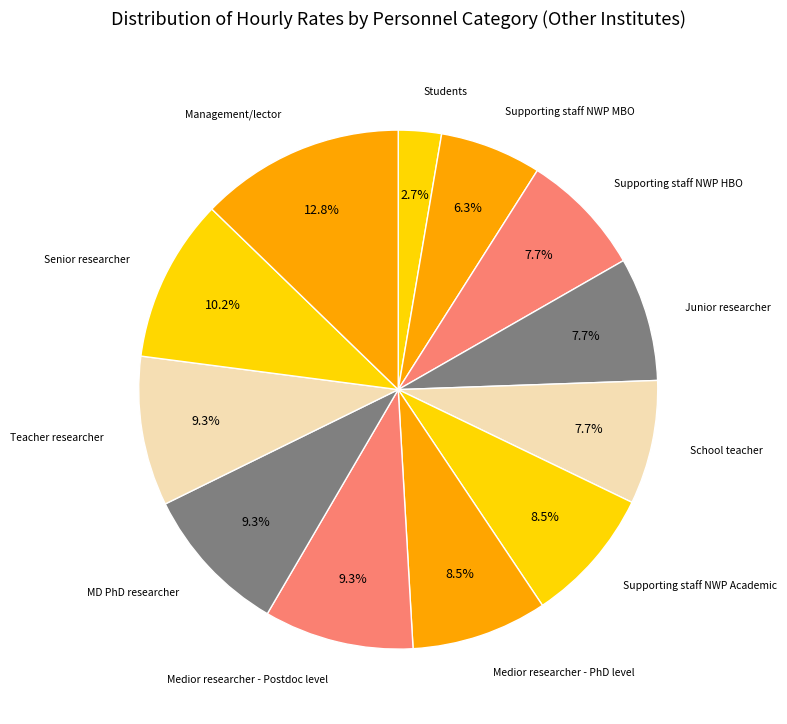

Is there any slice that represents more than half of the pie?

No